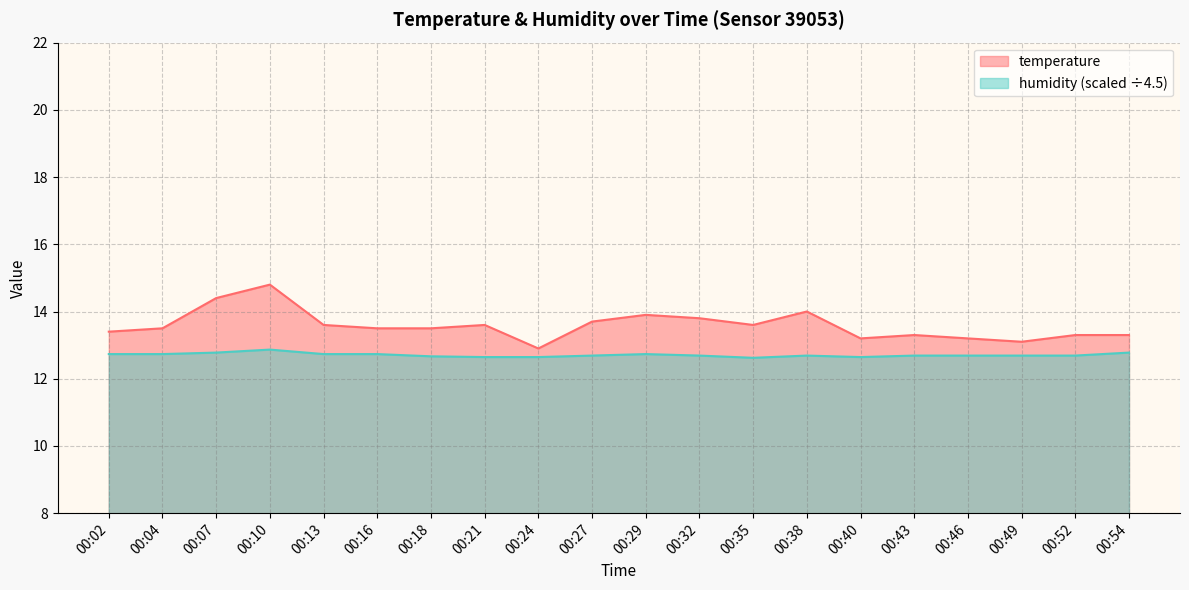

What is the difference between the humidity values at 00:10 and 00:24?

0.2